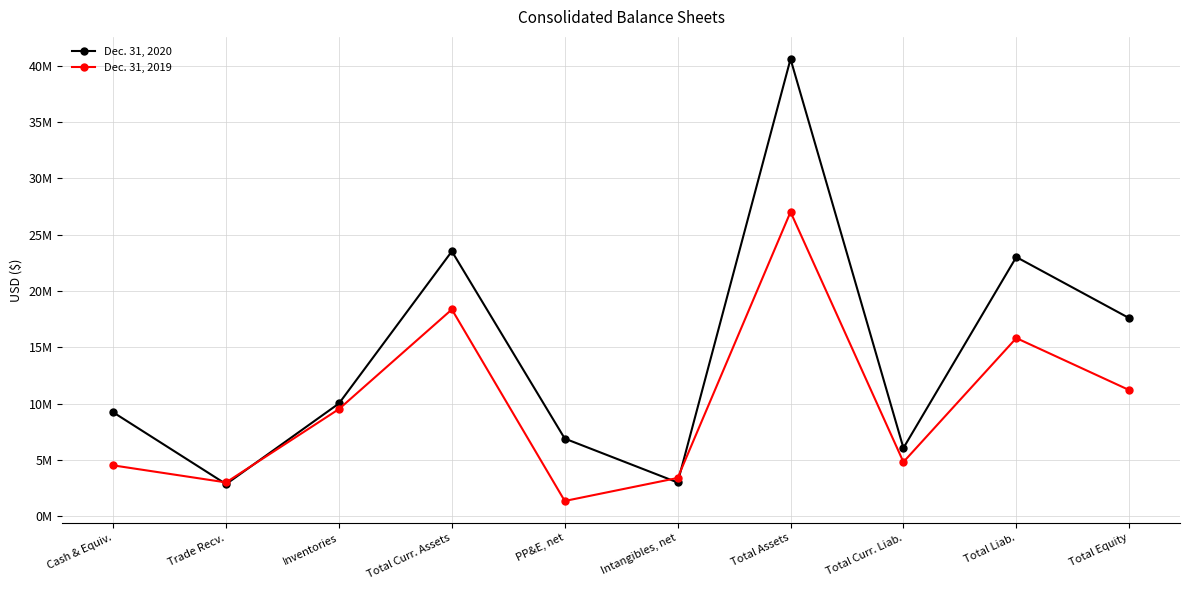

At how many categories does at least one series exceed 30851714?

1